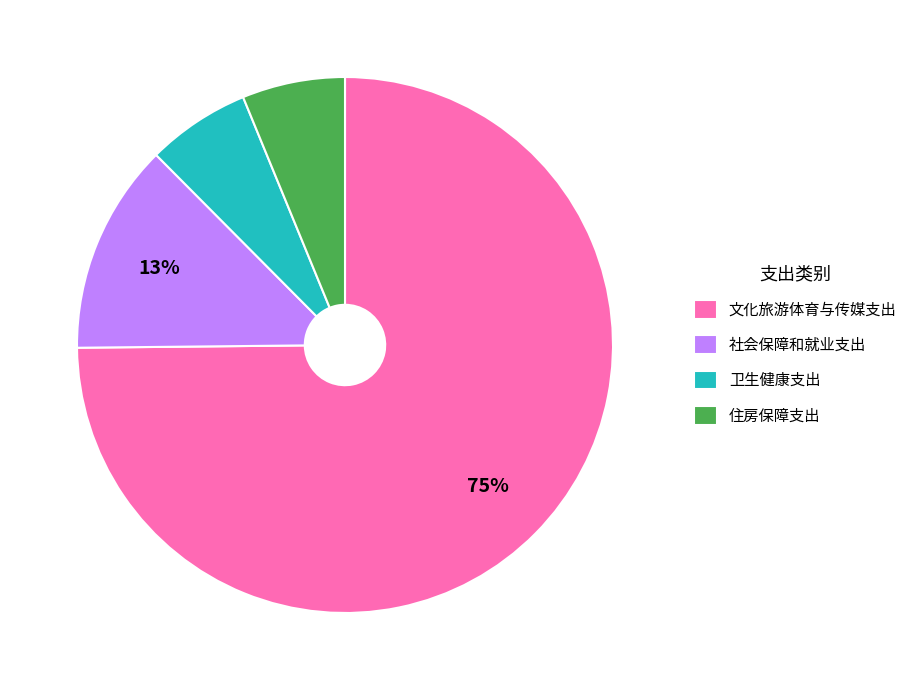

Between 住房保障支出 and 文化旅游体育与传媒支出, which is larger?

文化旅游体育与传媒支出